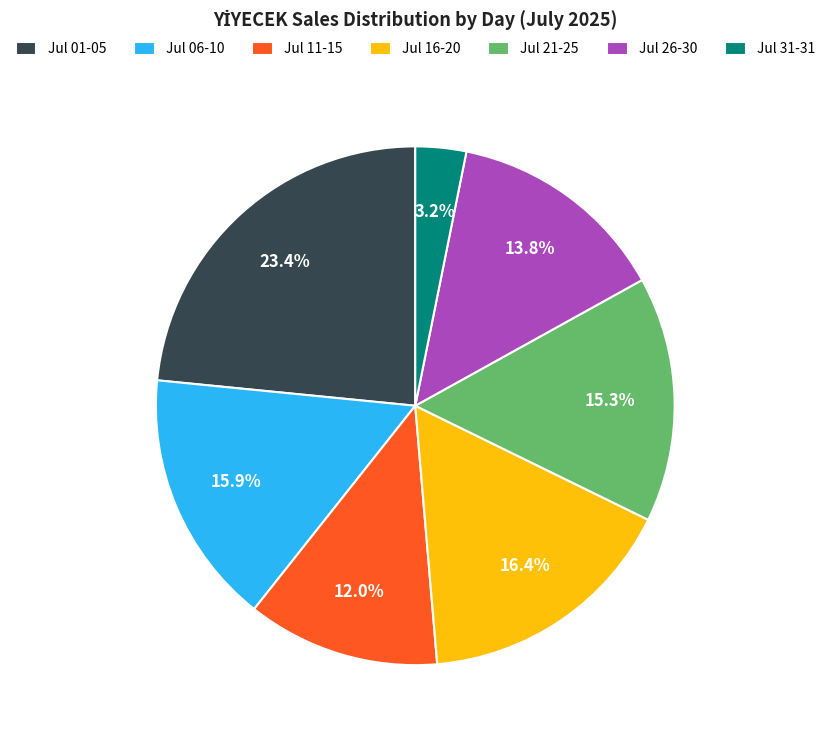

What is the smallest slice in the pie chart?

Jul 31-31